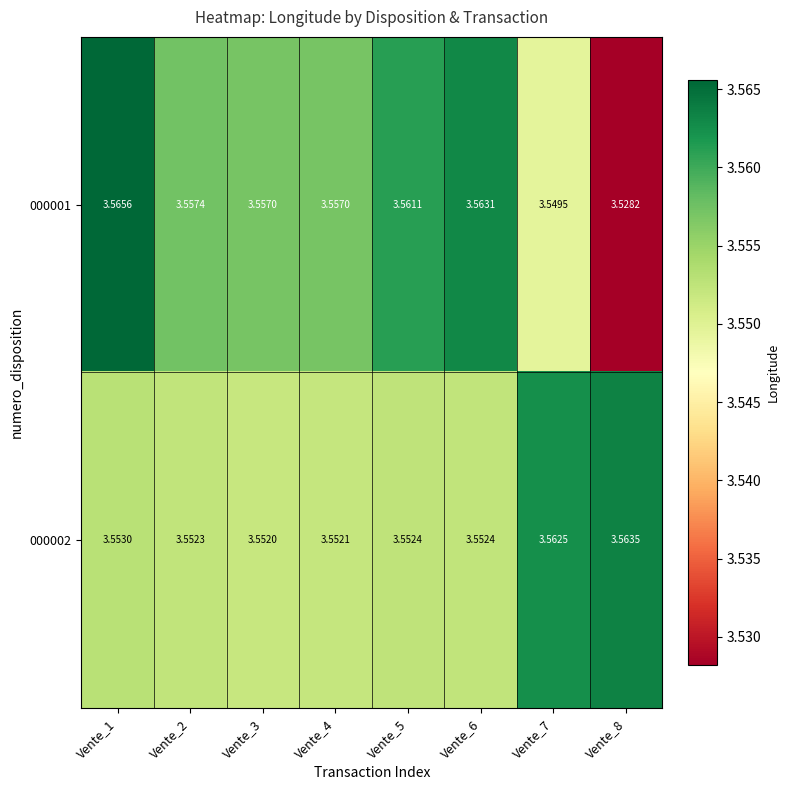

Rank the series at Vente_7 from lowest to highest value.

000001, 000002